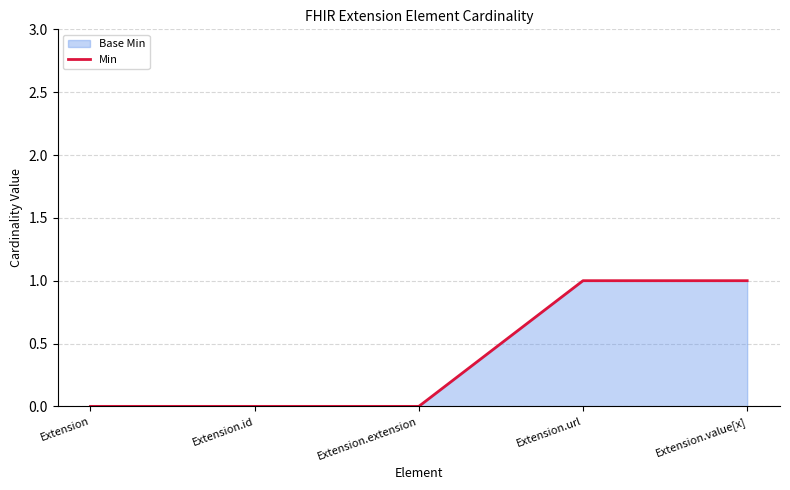

Between Extension.extension and Extension, which is larger?

Extension.extension